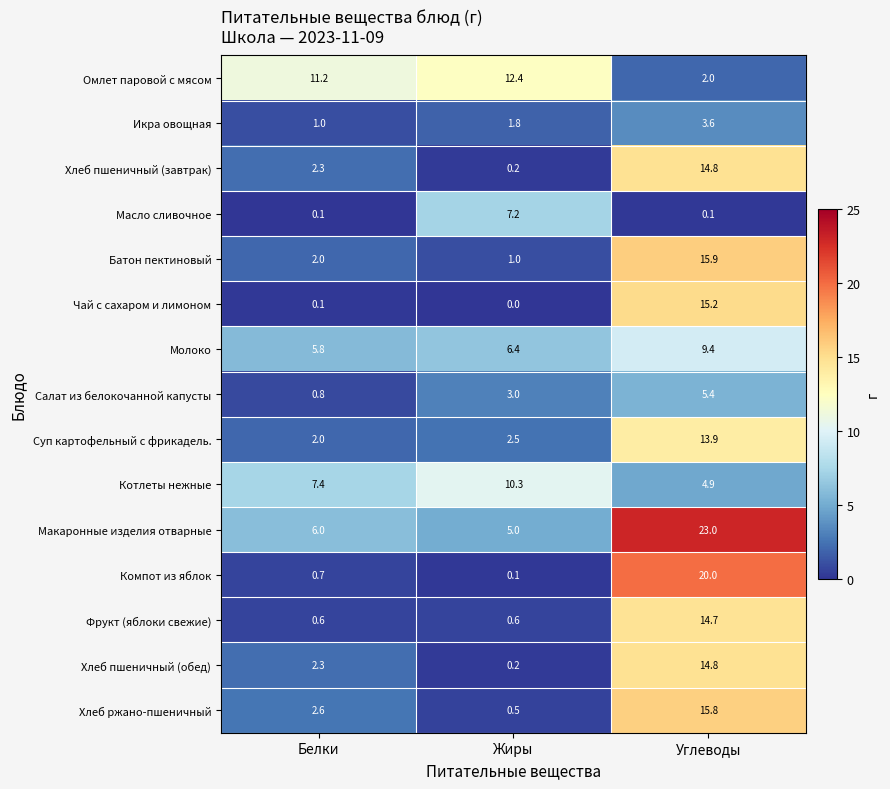

Which series has the largest range (max minus min)?

Компот из яблок